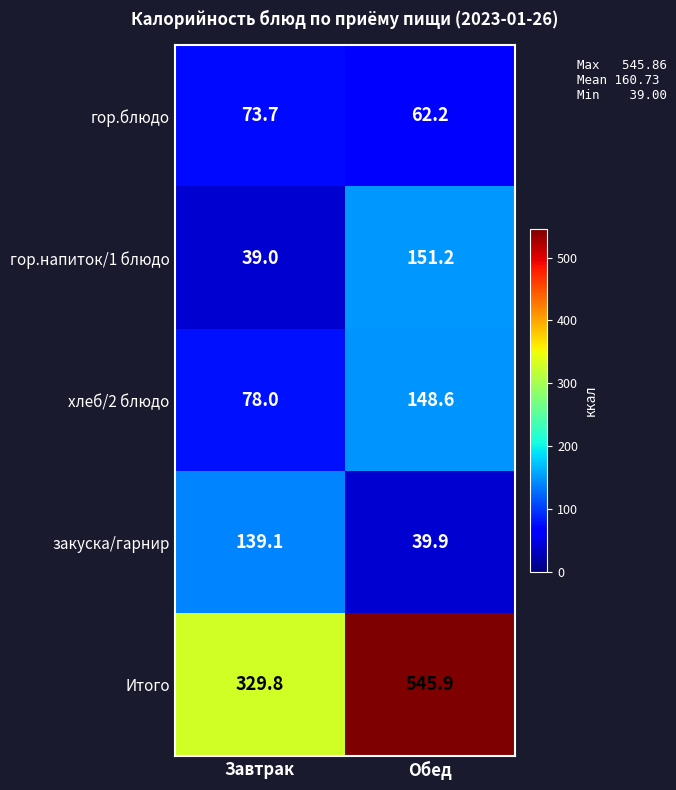

Which label corresponds to the smallest value in the chart?

Завтрак